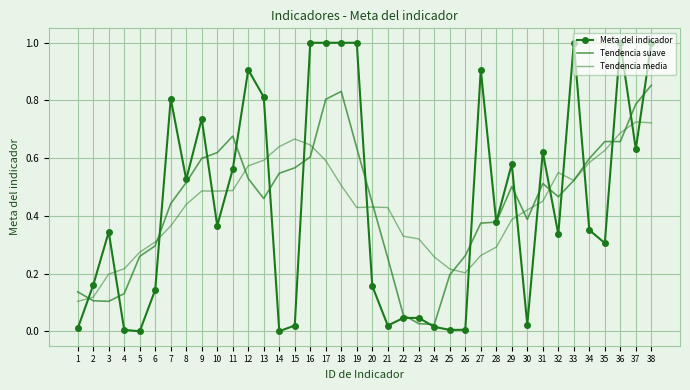

How many lines are shown in the chart?

3